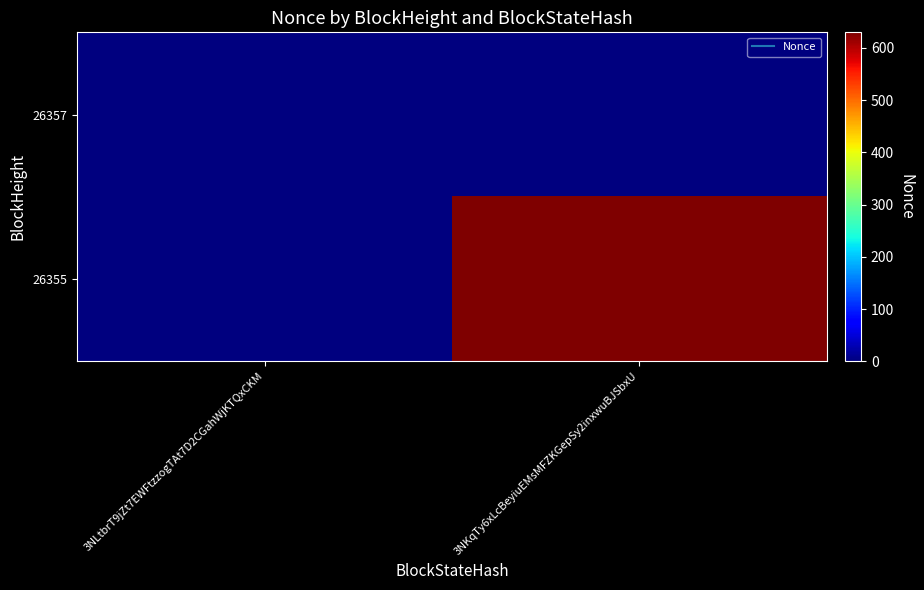

List the series in order of their overall mean, lowest first.

26357, 26355